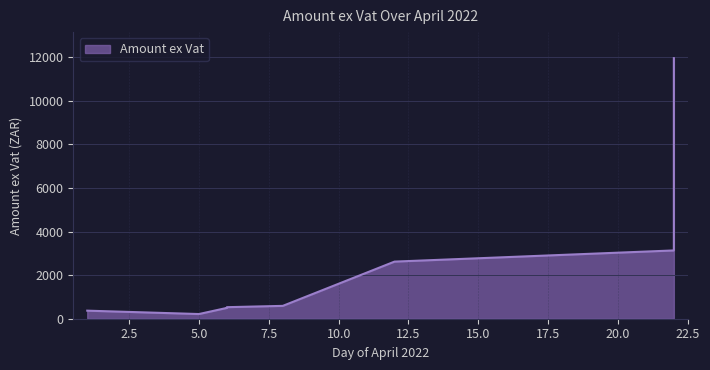

Which category has the lowest value across all series?

5.0